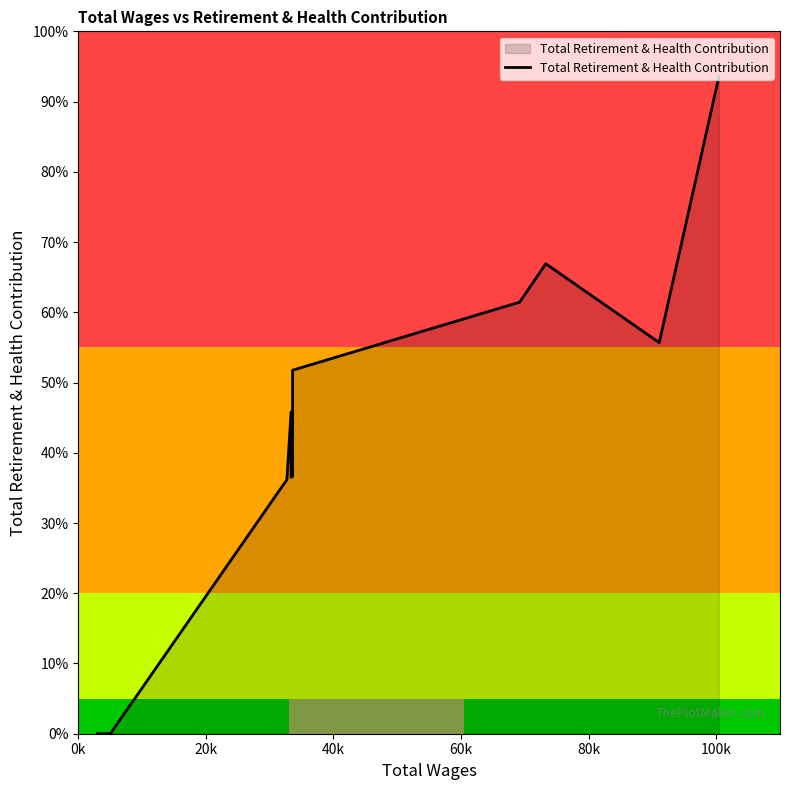

Which category has the lowest value across all series?

0k